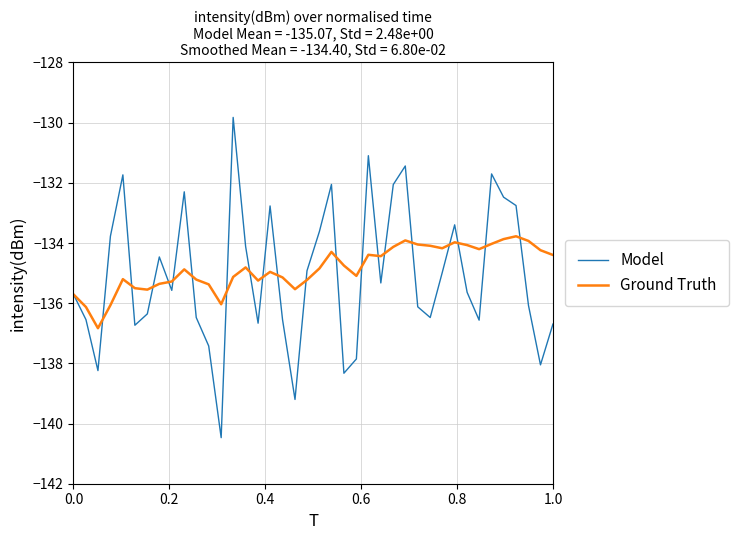

Rank the series by their maximum value, from lowest to highest.

Ground Truth, Model